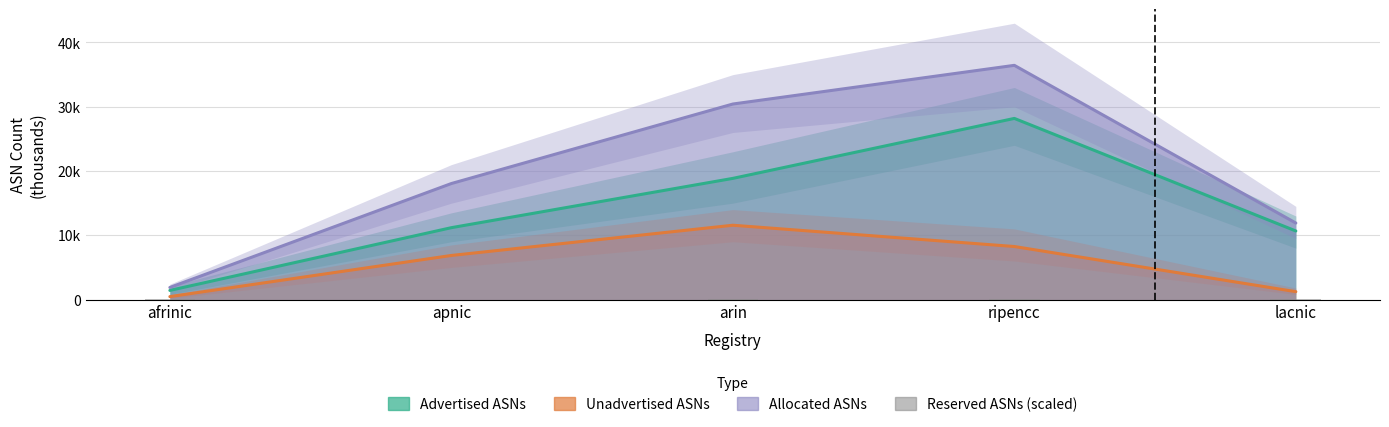

What are all the series names shown in the legend?

Advertised ASNs, Unadvertised ASNs, Allocated ASNs, Reserved ASNs (scaled)